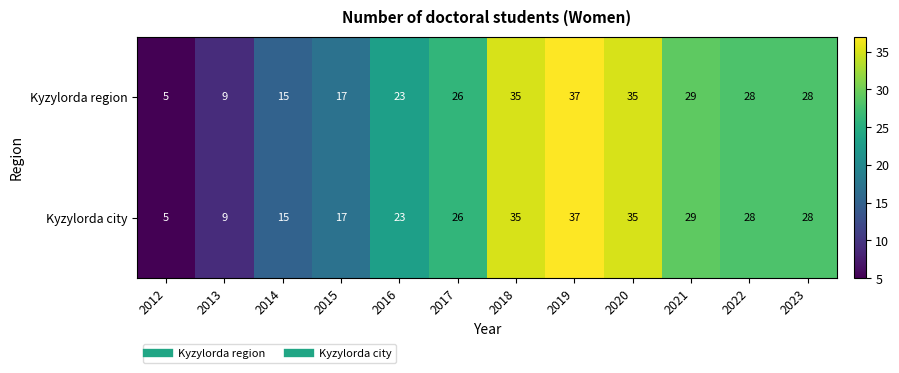

What is the average value of the Kyzylorda region series?

24